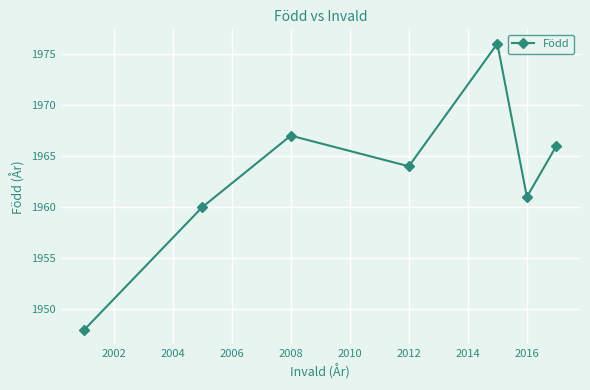

How many points are lower than both their immediate neighbors (excluding endpoints)?

2